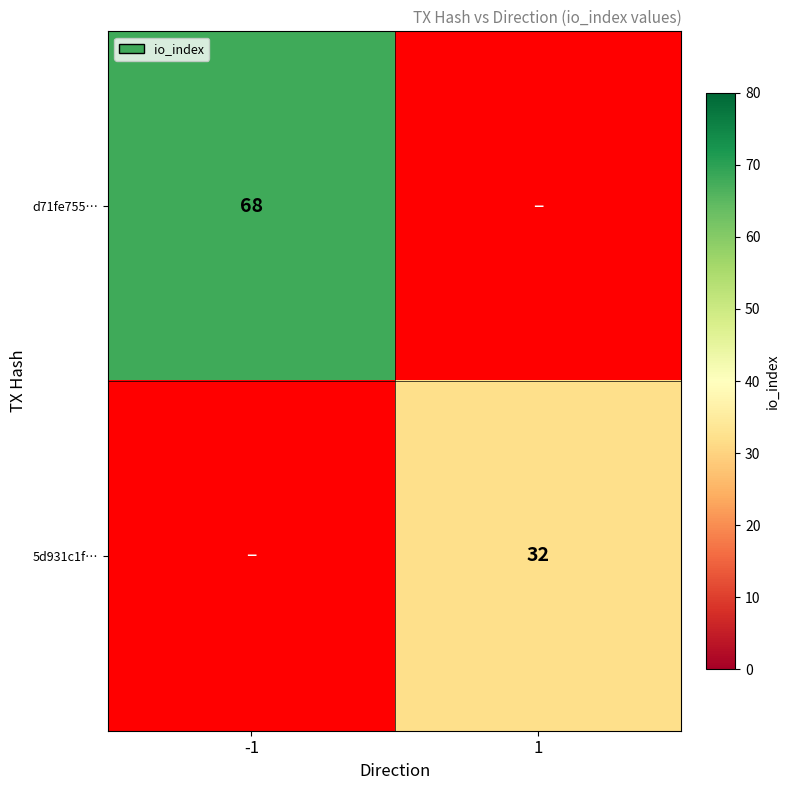

The value of d71fe755… at -1 is 68. True or false?

True